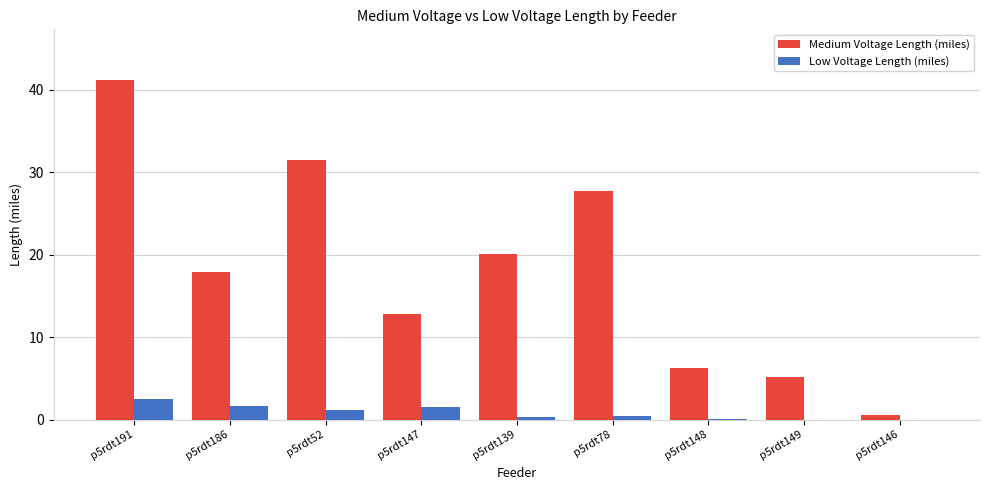

What is the sum of all Medium Voltage Length (miles) values?

163.0